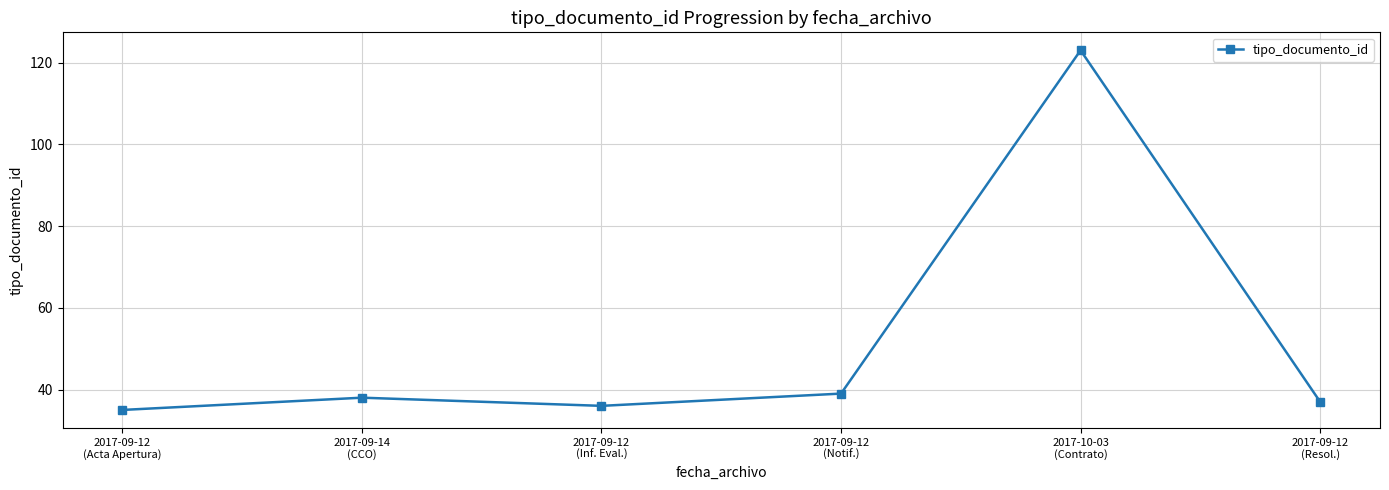

How many data points are less than 38?

3